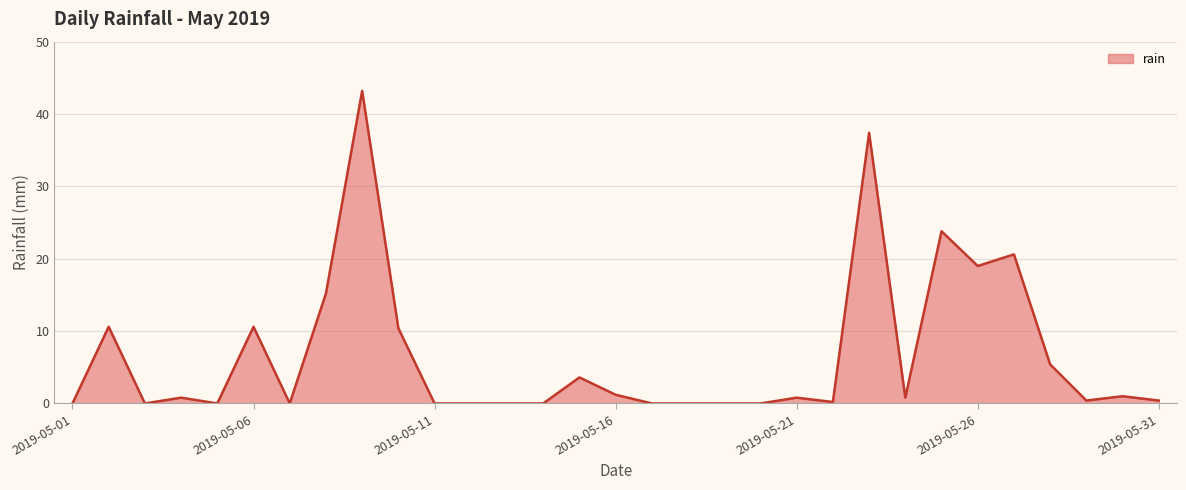

What is the maximum value shown in the chart?

43.2